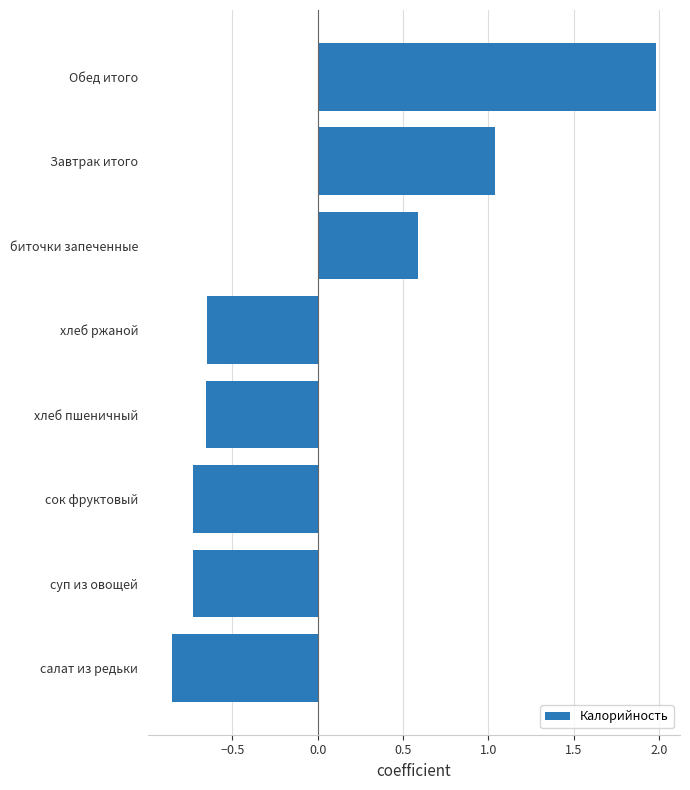

What is the sum of the values at Завтрак итого and биточки запеченные?

1.6